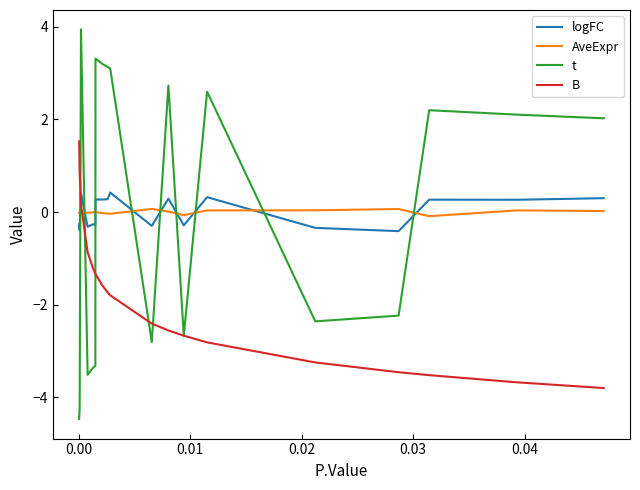

What is the maximum value shown in the chart?

3.9